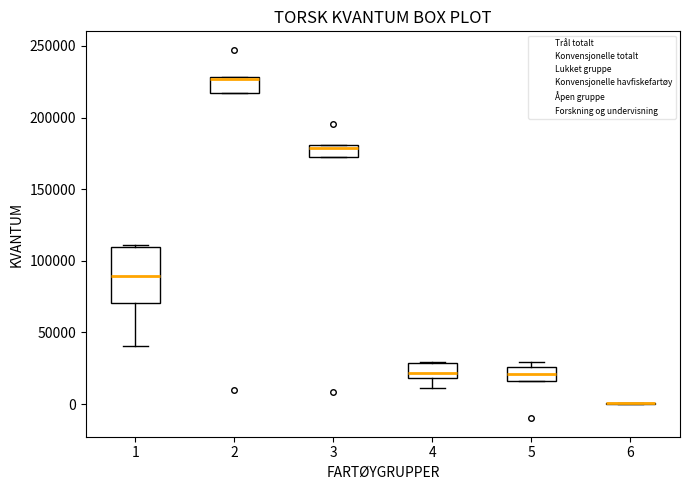

Reading left to right, read every box against the y-axis: the position of its median line, the range the box covers, and the ends of its whiskers. The values are not printed on the chart, so give them approximately, as read against the axis.

1: median 90000, box 70000 to 110000, whiskers 40000 to 110000
2: median 225000, box 215000 to 230000, whiskers 215000 to 230000
3: median 180000 (just below the box's upper edge), box 170000 to 180000, whiskers 170000 to 180000
4: median 20000 (just above the box's lower edge), box 20000 to 30000, whiskers 10000 to 30000
5: median 20000, box 15000 to 25000, whiskers 15000 to 30000
6: box collapsed to a line at 0, whiskers 0 to 0